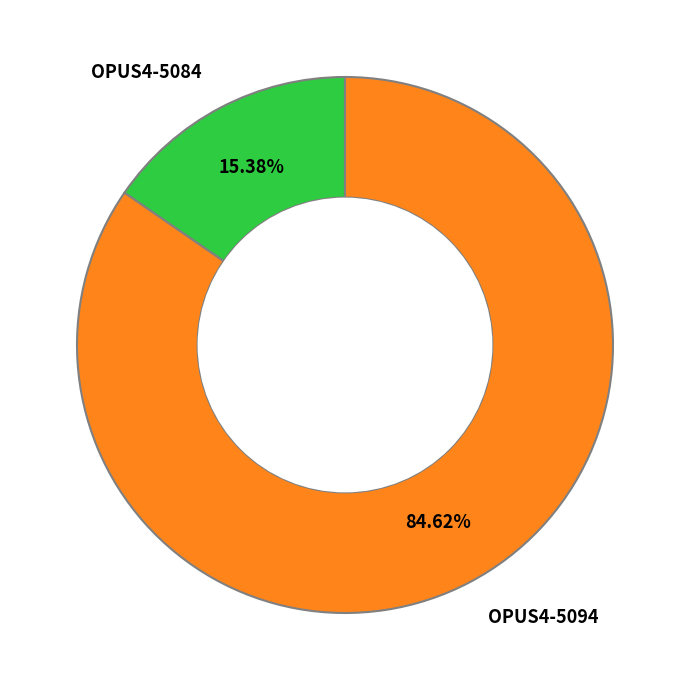

Which has a higher value, OPUS4-5084 or OPUS4-5094?

OPUS4-5094